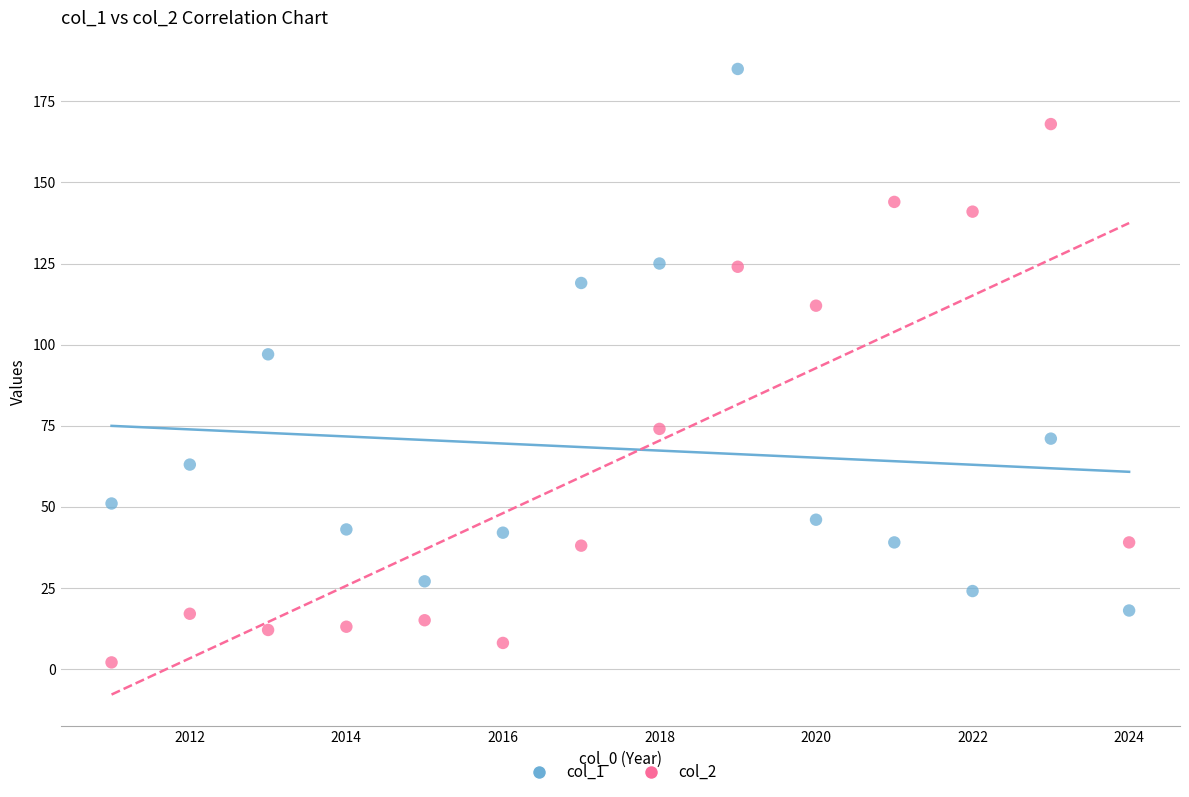

Across all data points, what is the range of X values (max minus min)?

13